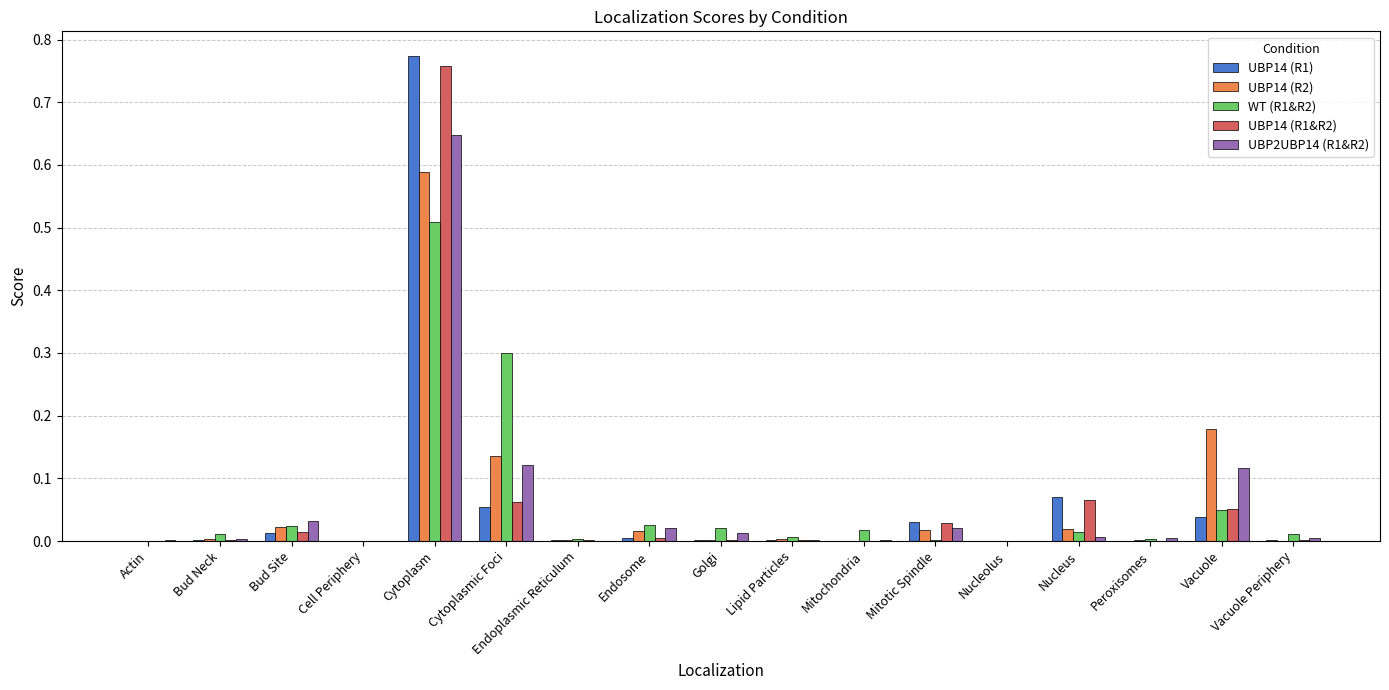

The value of WT (R1&R2) at Bud Neck is 0.0. True or false?

True